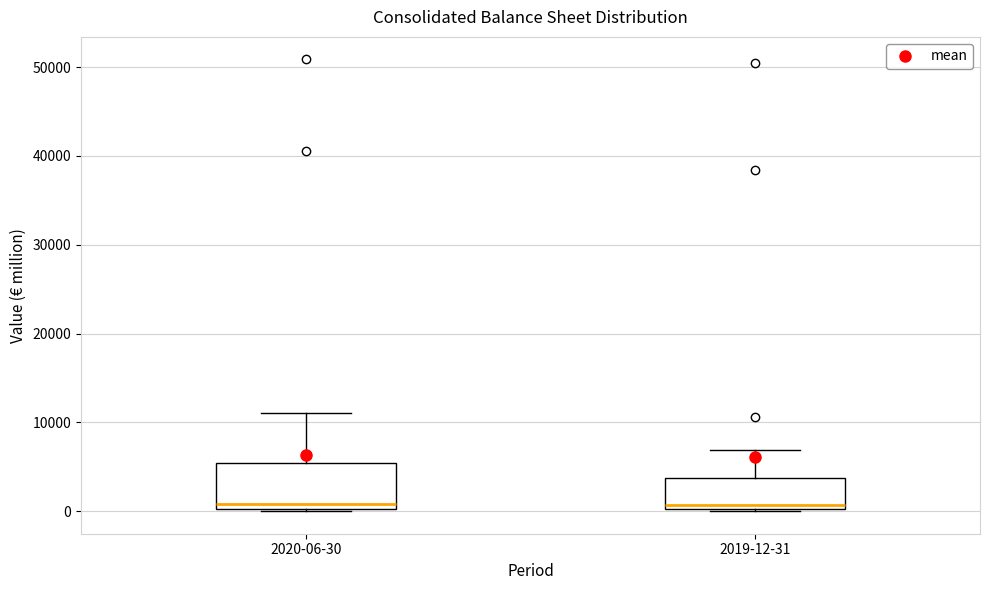

Where is the lower edge of the box for 2019-12-31 on the y-axis? The values are not printed on the chart, so give them approximately, as read against the axis.

0